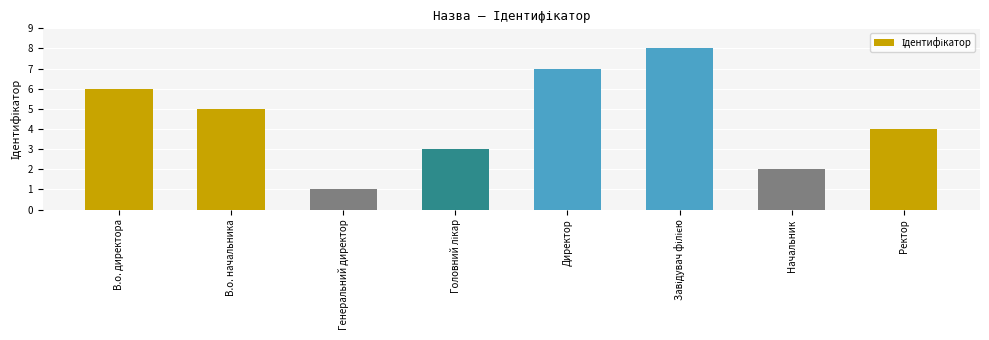

What is the label of the 3rd bar from the left?

Генеральний директор